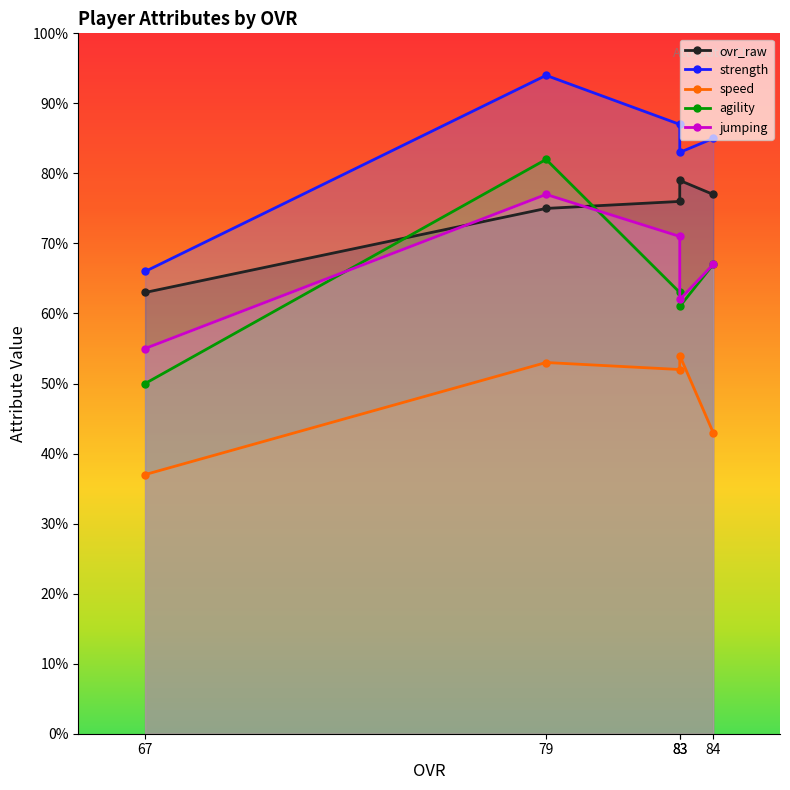

At how many categories does at least one series exceed 55?

5